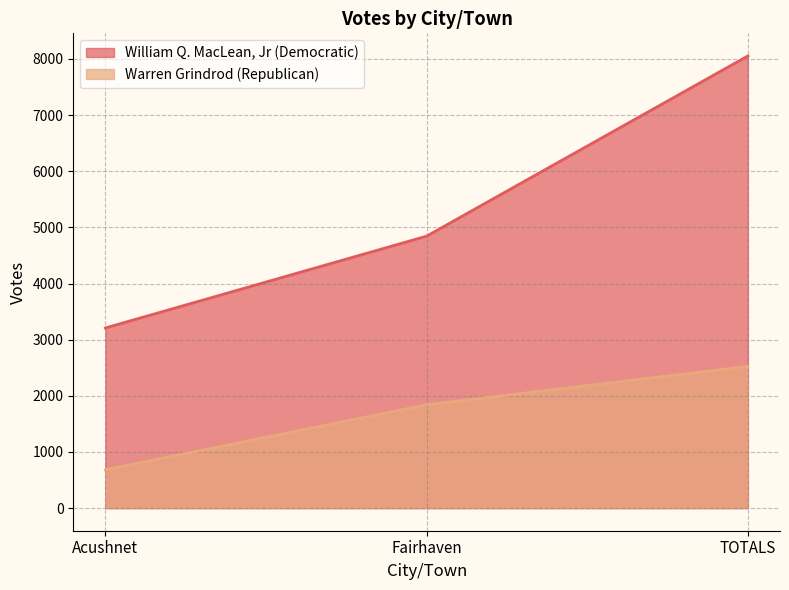

Reading left to right, transcribe all the data shown in this chart.

William Q. MacLean, Jr (Democratic): Acushnet=3209	Fairhaven=4844	TOTALS=8053
Warren Grindrod (Republican): Acushnet=684	Fairhaven=1841	TOTALS=2525